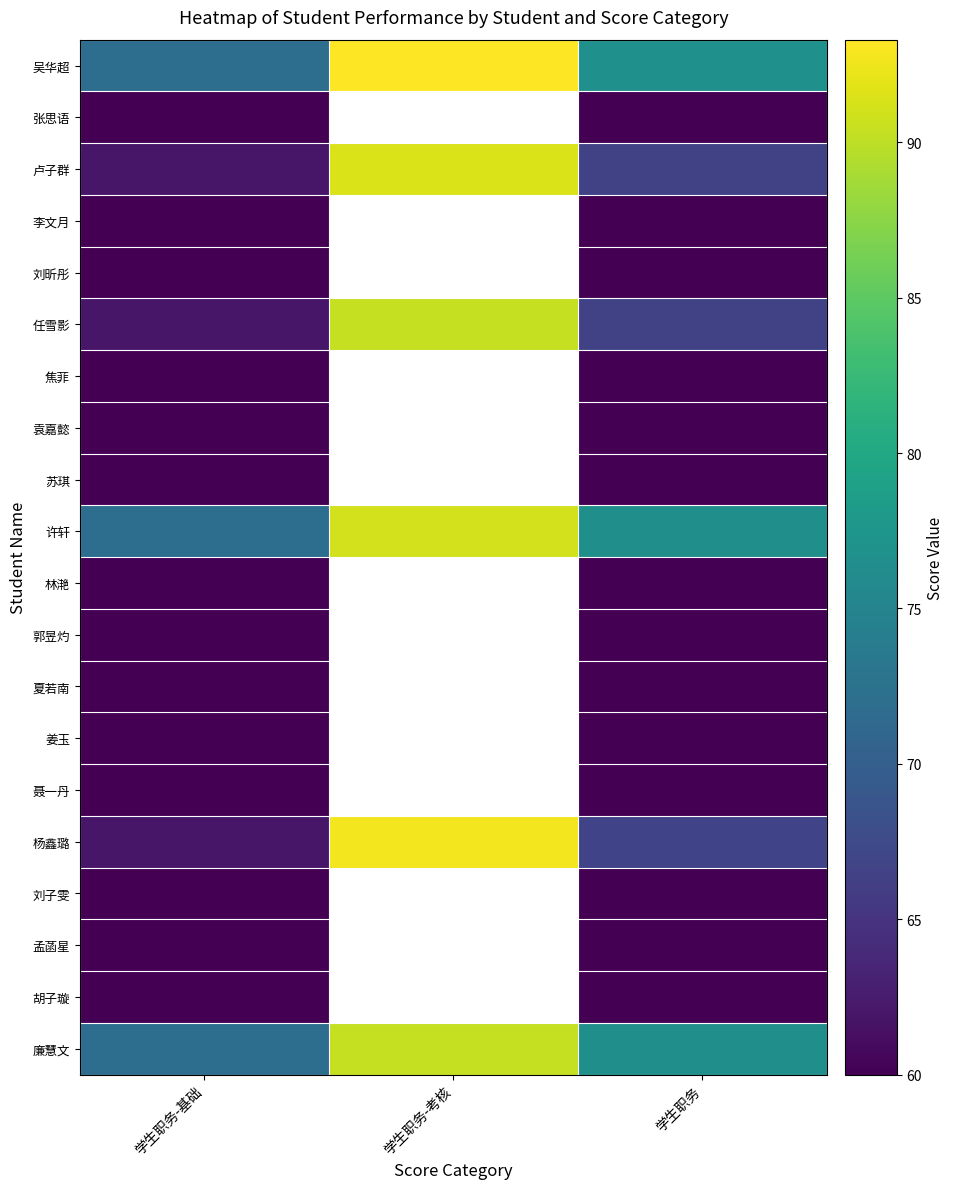

What is the difference between the maximum and second lowest values in the 吴华超 series?

16.6